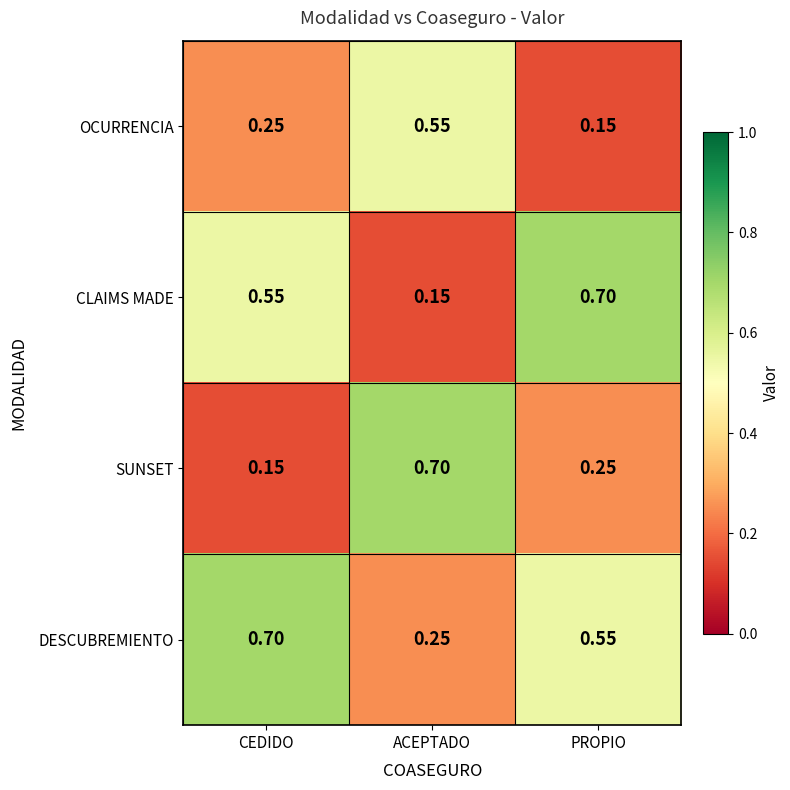

Is the value of SUNSET at CEDIDO greater than the value of CLAIMS MADE at CEDIDO?

No